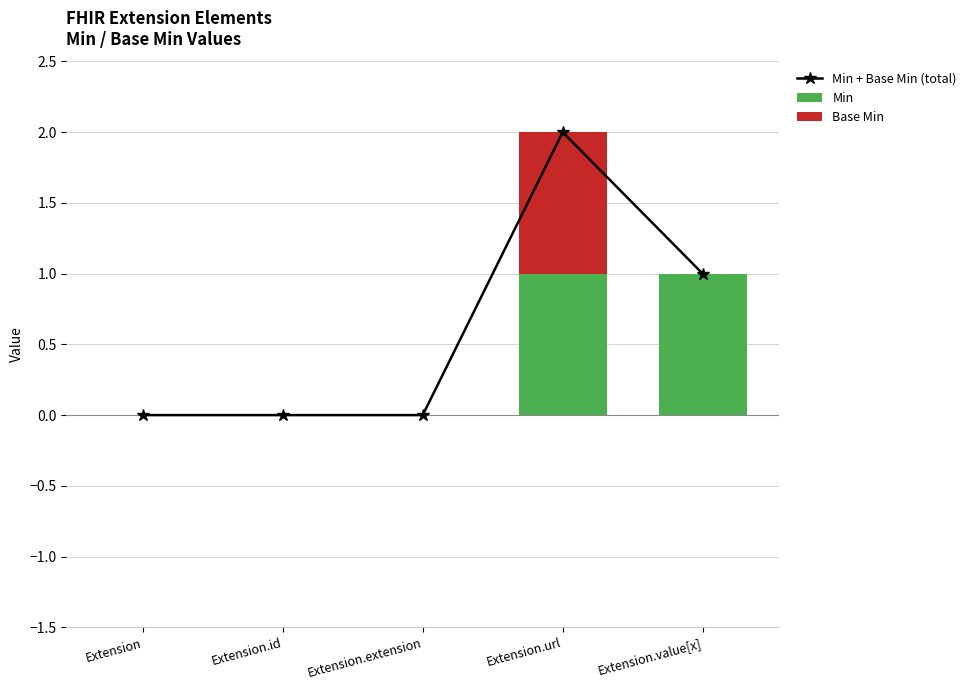

What is the label of the 5th bar from the left?

Extension.value[x]